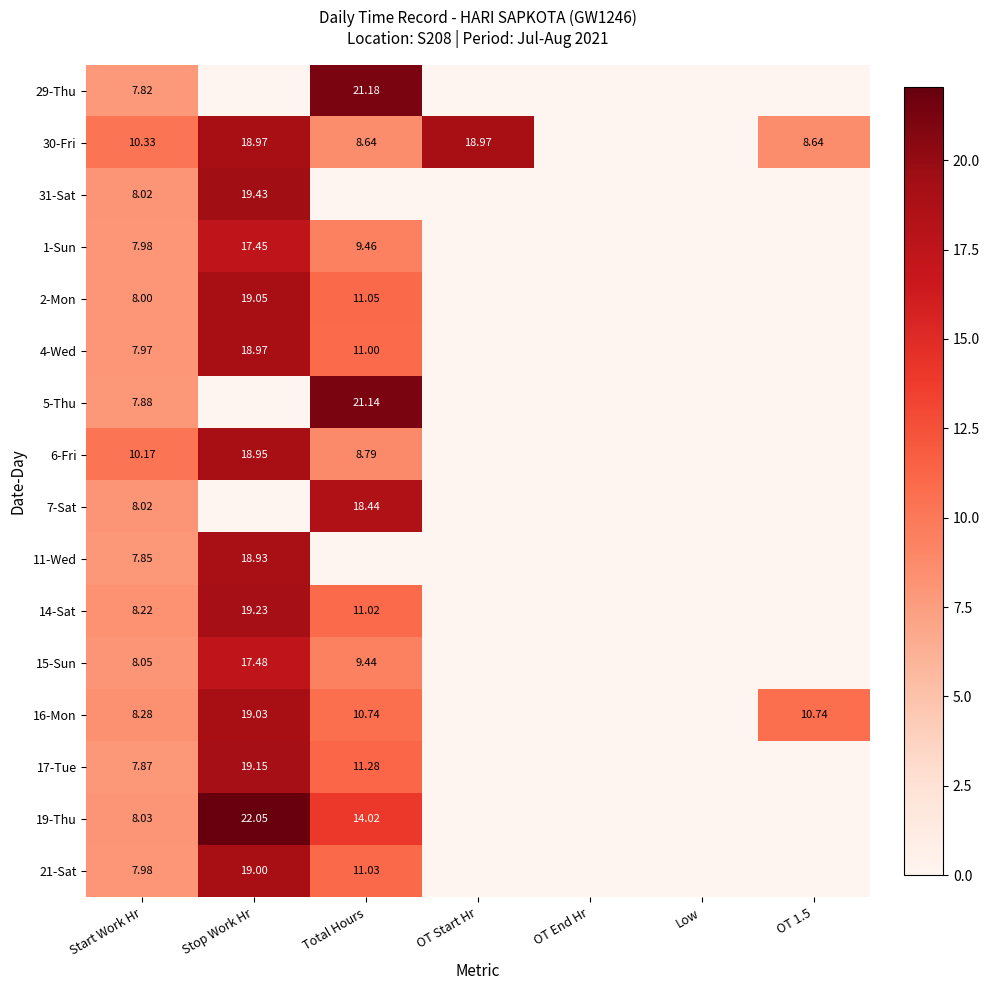

Where is 21-Sat nearest to the value 9?

Start Work Hr